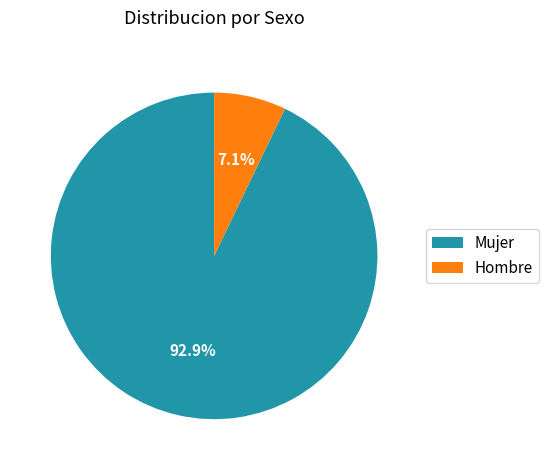

What percentage is NOT represented by Mujer?

7.1%